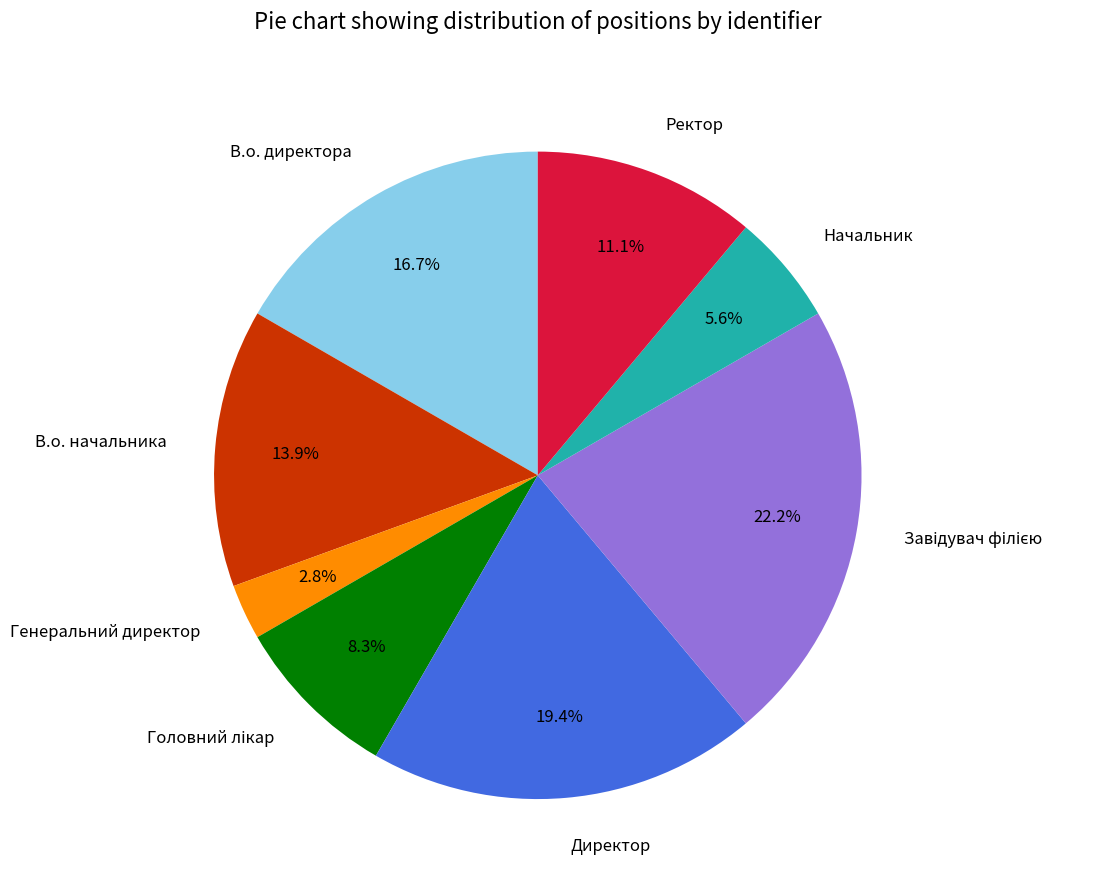

Which category has the smallest portion of the pie?

Генеральний директор